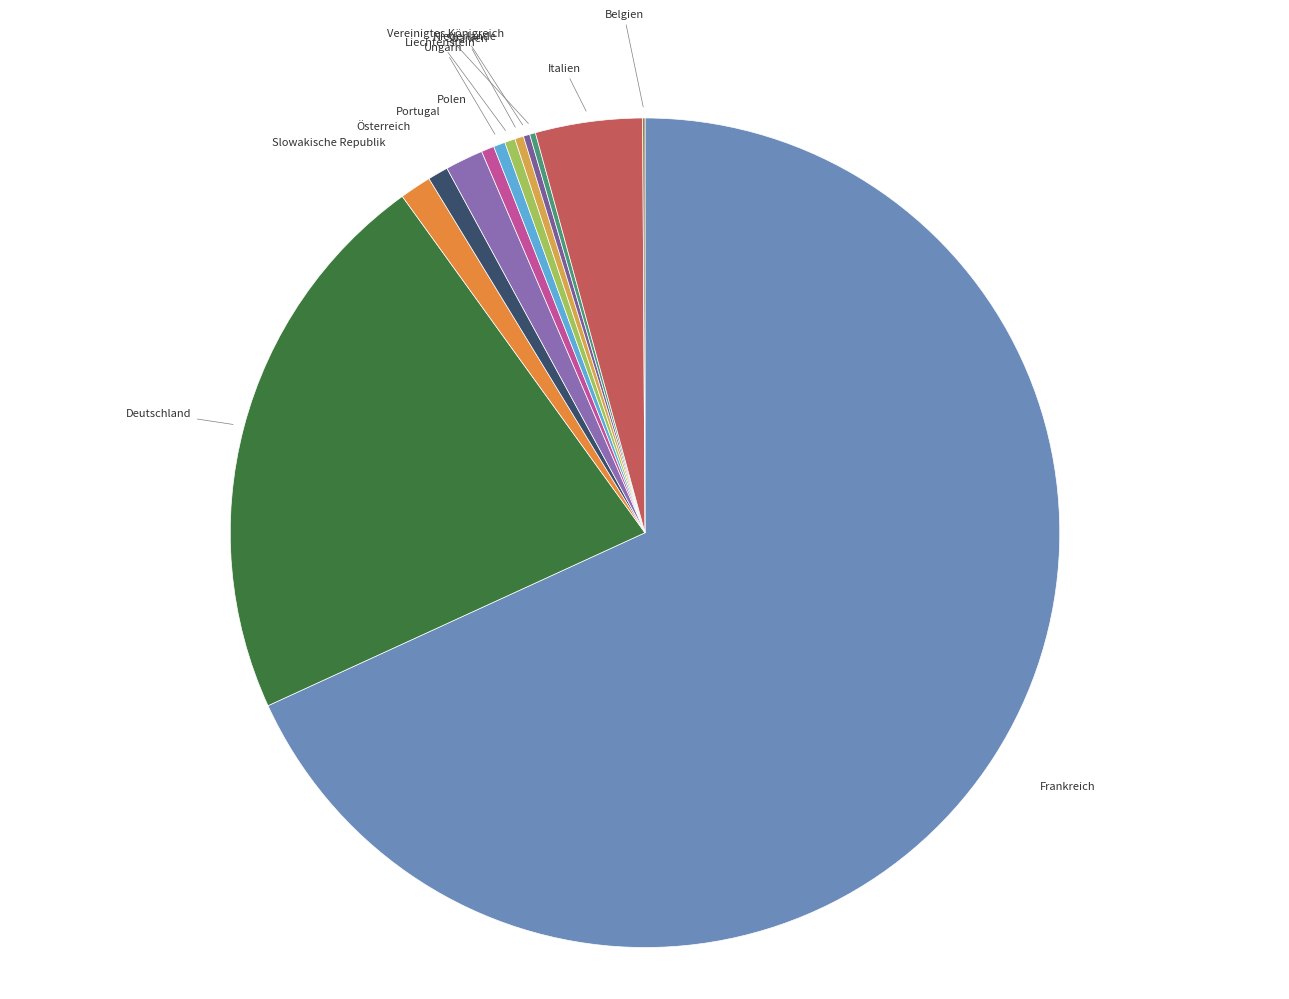

Which category has the biggest portion of the pie?

Frankreich